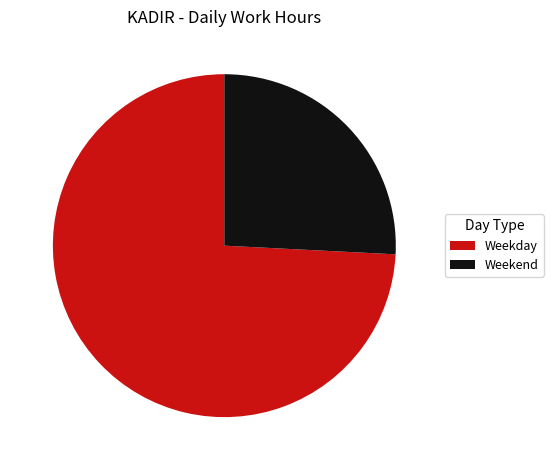

Is the sum of Weekday and Weekend greater than half?

Yes